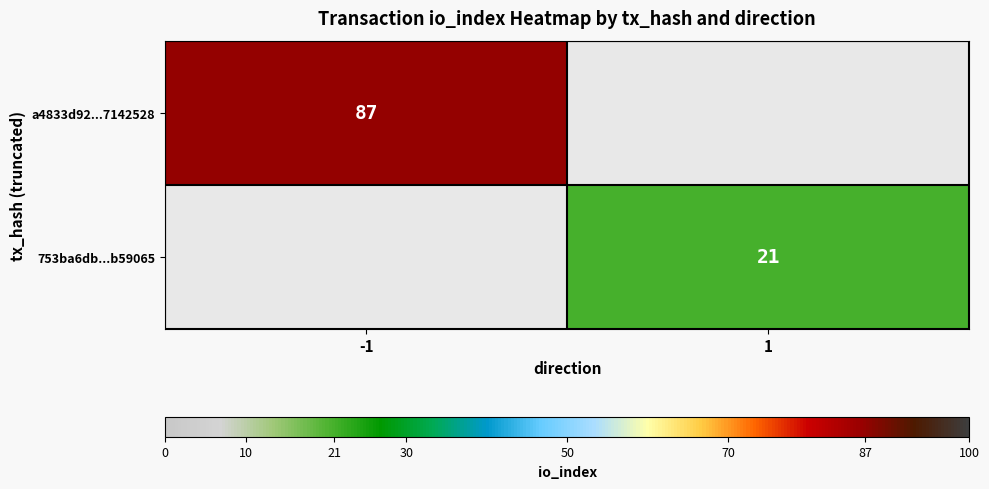

True or false: a4833d92...7142528 has a value of 60 at -1.

False